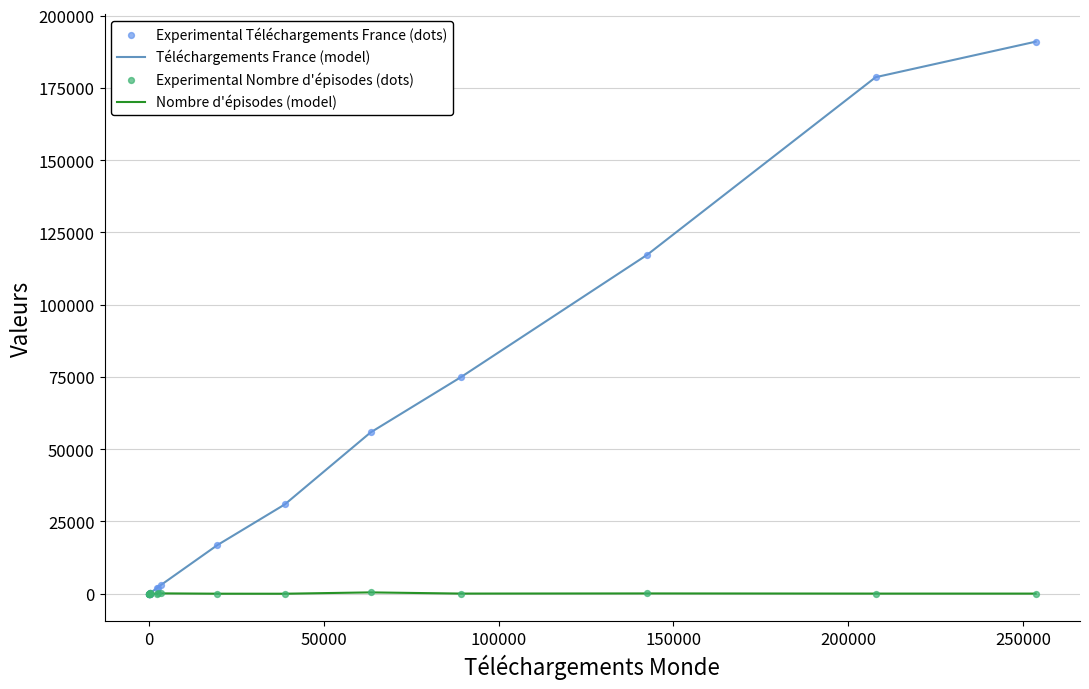

Which series has the largest range (max minus min)?

Téléchargements France (model)